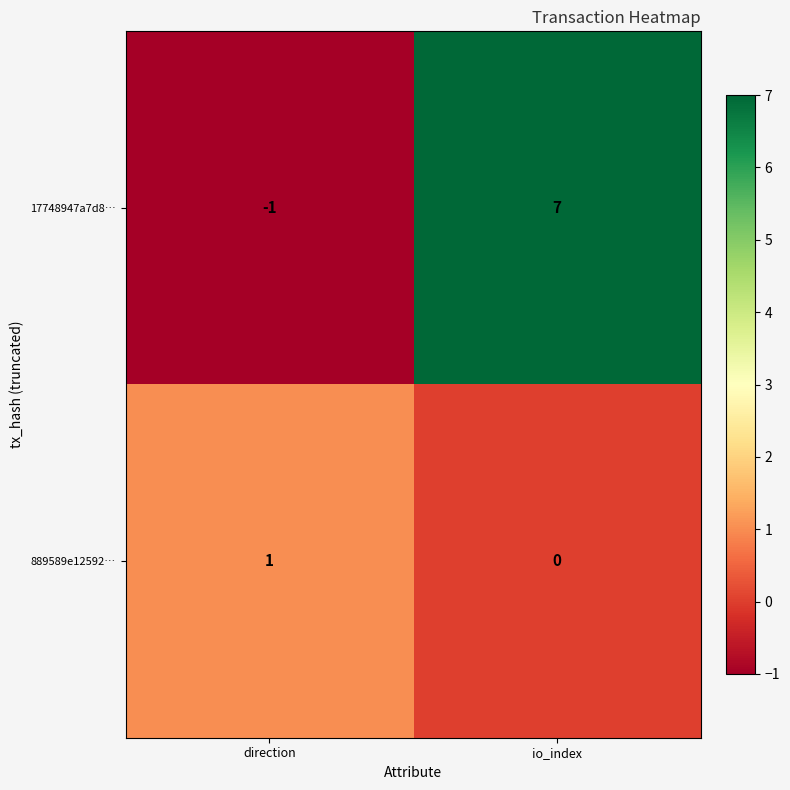

What is the sum of the 17748947a7d8… values at direction and io_index?

6